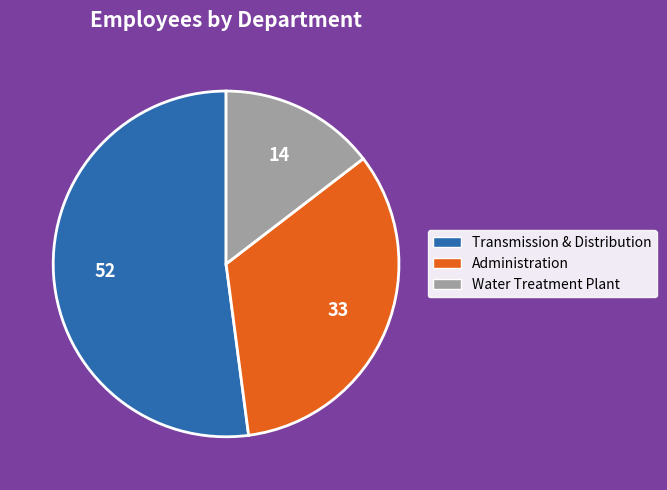

Is it true that Transmission & Distribution is 52% of the pie?

True